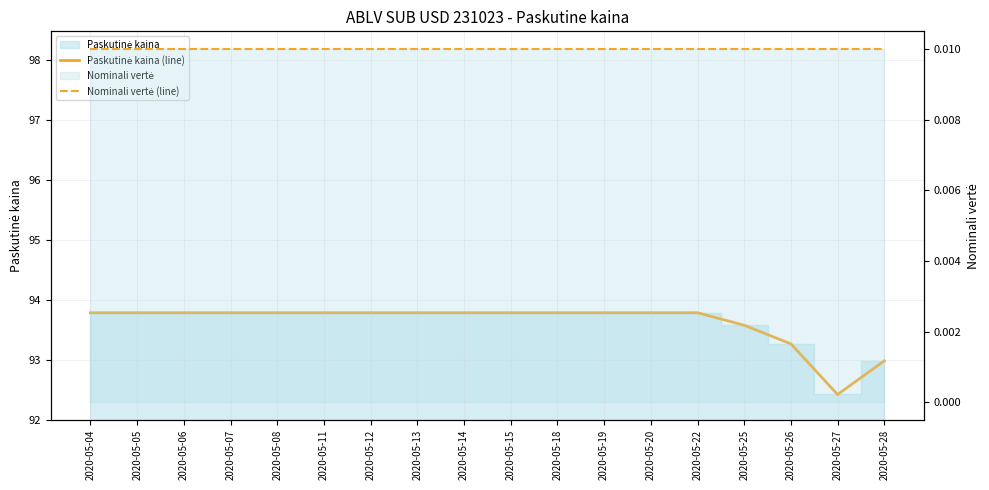

At which category is the sum across all series the highest?

2020-05-04